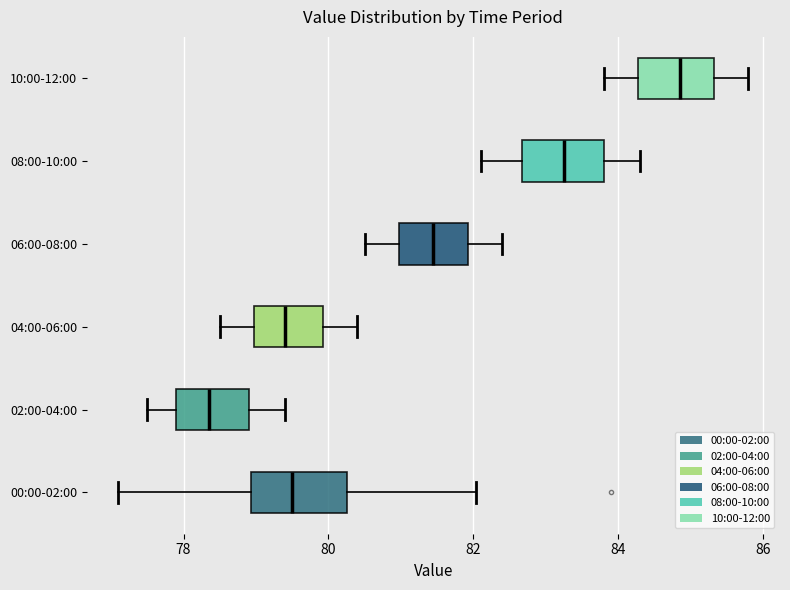

Reading bottom to top, transcribe this box plot: for each box, give where its median line is, the range the box spans, and where its two whiskers end, as read against the x-axis. The values are not printed on the chart, so give them approximately, as read against the axis.

00:00-02:00: median 79.4, box 79.0 to 80.2, whiskers 77.2 to 82.0
02:00-04:00: median 78.4, box 78.0 to 79.0, whiskers 77.6 to 79.4
04:00-06:00: median 79.4, box 79.0 to 80.0, whiskers 78.6 to 80.4
06:00-08:00: median 81.4, box 81.0 to 82.0, whiskers 80.6 to 82.4
08:00-10:00: median 83.2, box 82.6 to 83.8, whiskers 82.2 to 84.4
10:00-12:00: median 84.8, box 84.2 to 85.4, whiskers 83.8 to 85.8